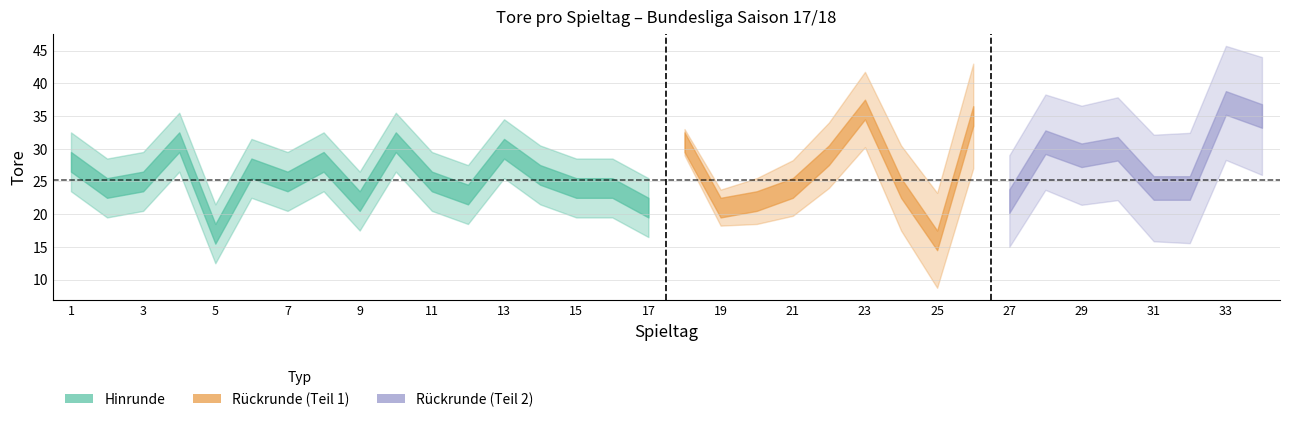

Reading right to left, extract all data points from this chart.

35	37	24	24	30	29	31	22	35	16	24	36	29	24	22	21	31	21	24	24	26	30	23	25	31	22	28	25	27	17	31	25	24	28